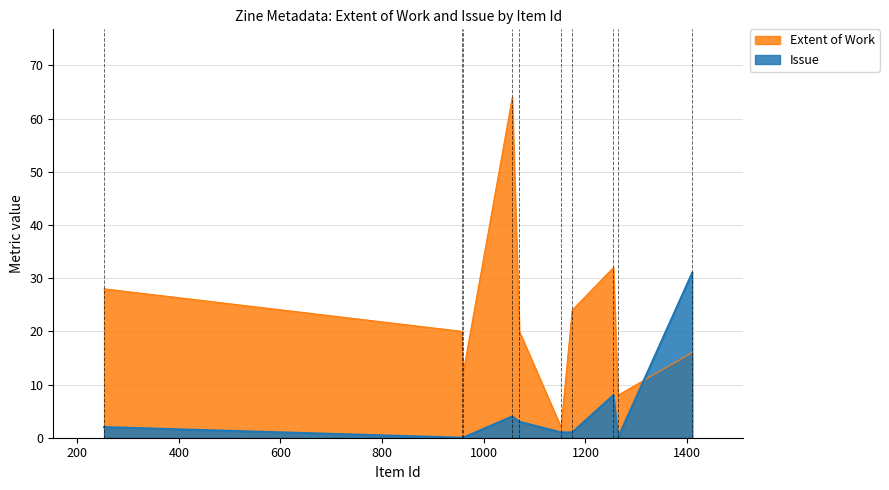

Read the Extent of Work value at 1056, to the nearest 5.

65